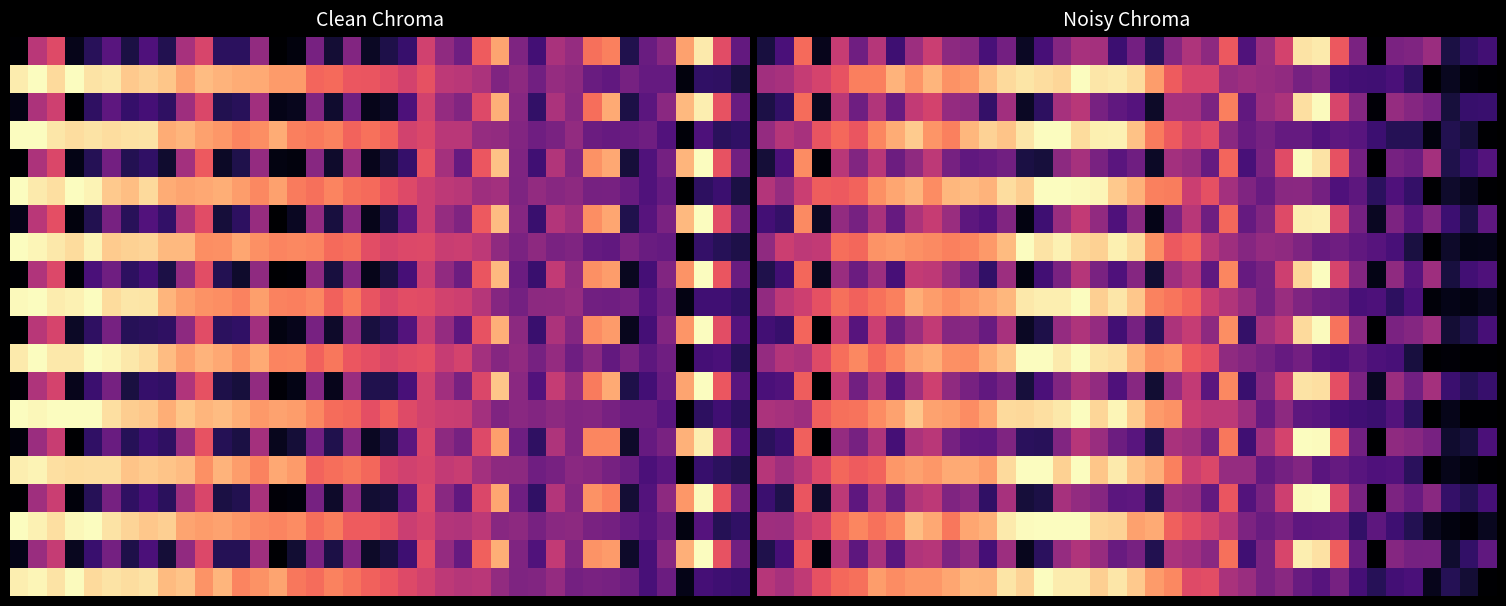

What is the greatest value displayed?

1.0